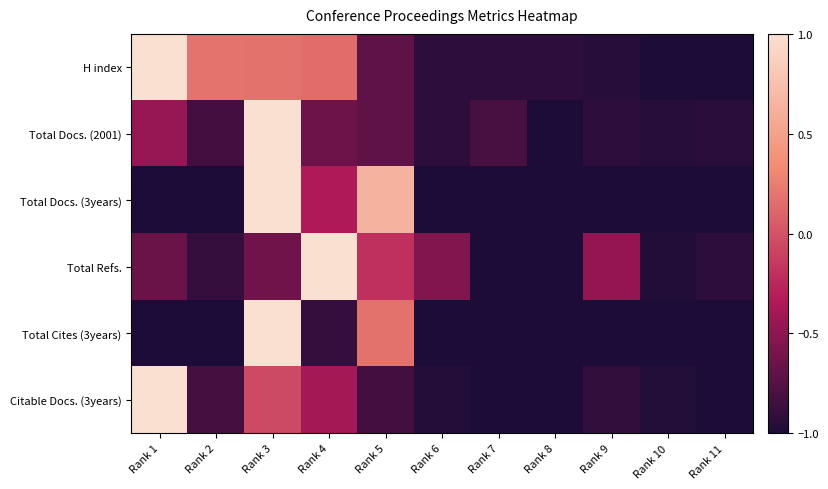

Which category has the lowest value across all series?

Rank 11